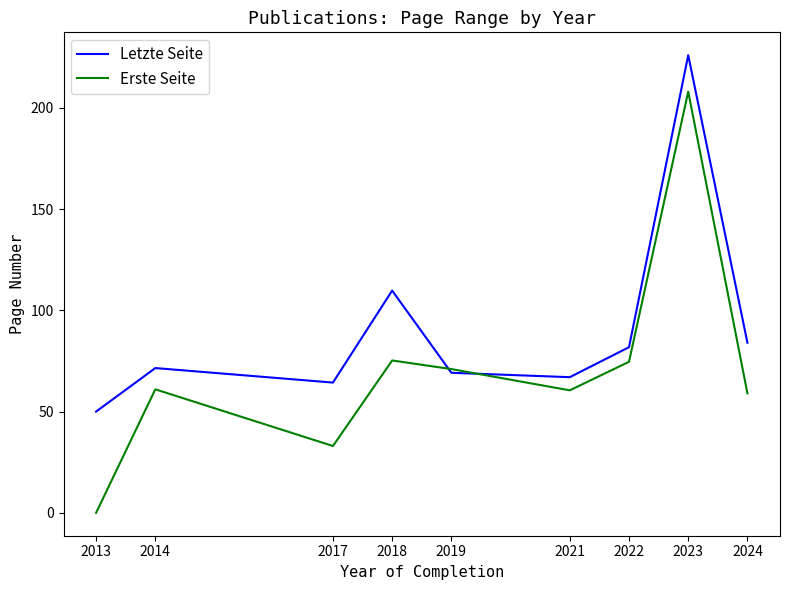

What is the maximum value shown in the chart?

226.0